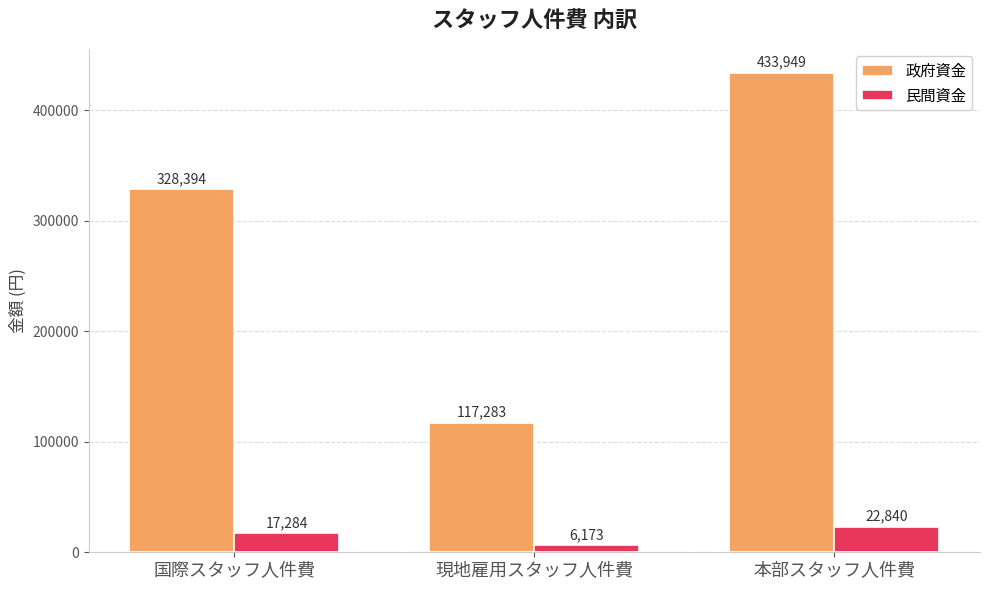

What is the value of the 政府資金 bar at the 1st from the left?

328394